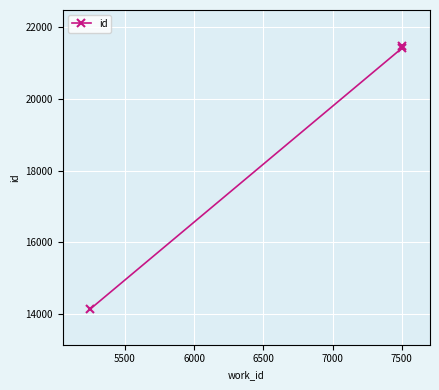

What is the maximum value shown in the chart?

21479